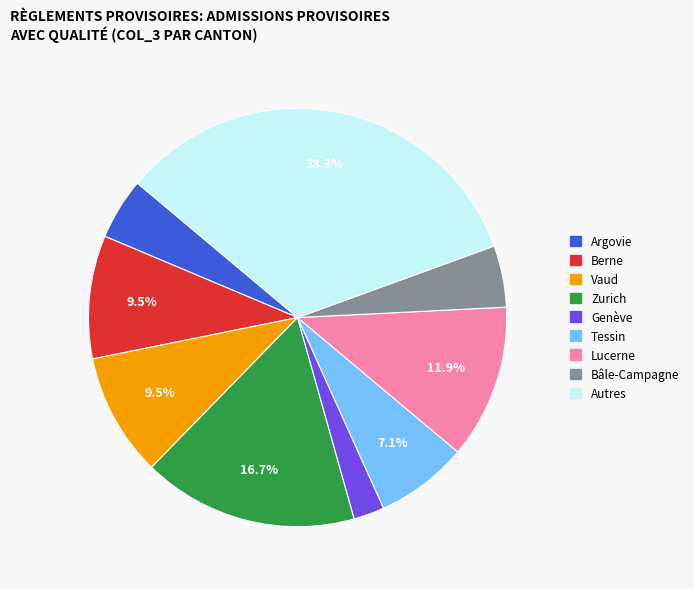

Does any single category account for the majority?

No